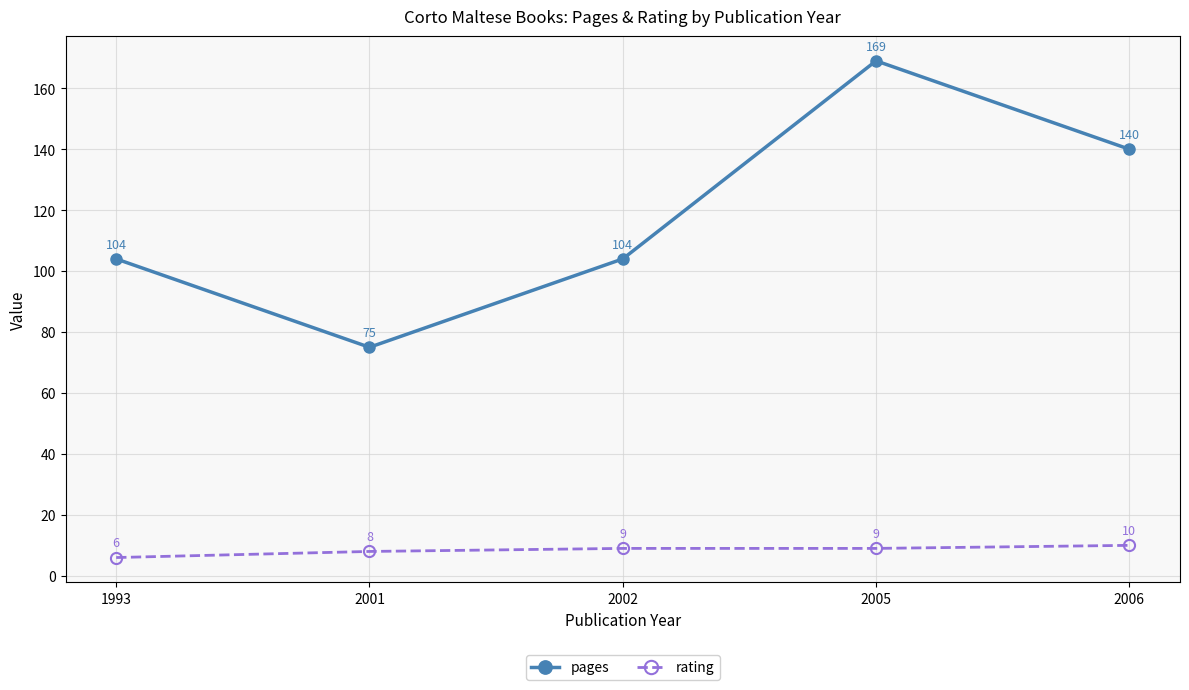

Is this an area chart (filled region under the line)?

No